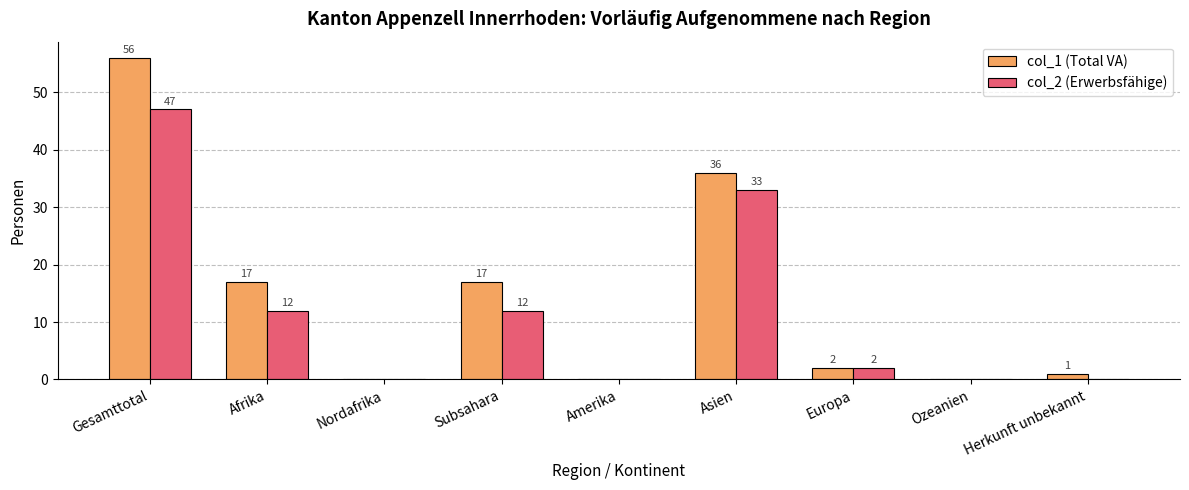

Reading left to right, transcribe all the data shown in this chart.

col_1 (Total VA): 56	17	0	17	0	36	2	0	1
col_2 (Erwerbsfähige): 47	12	0	12	0	33	2	0	0